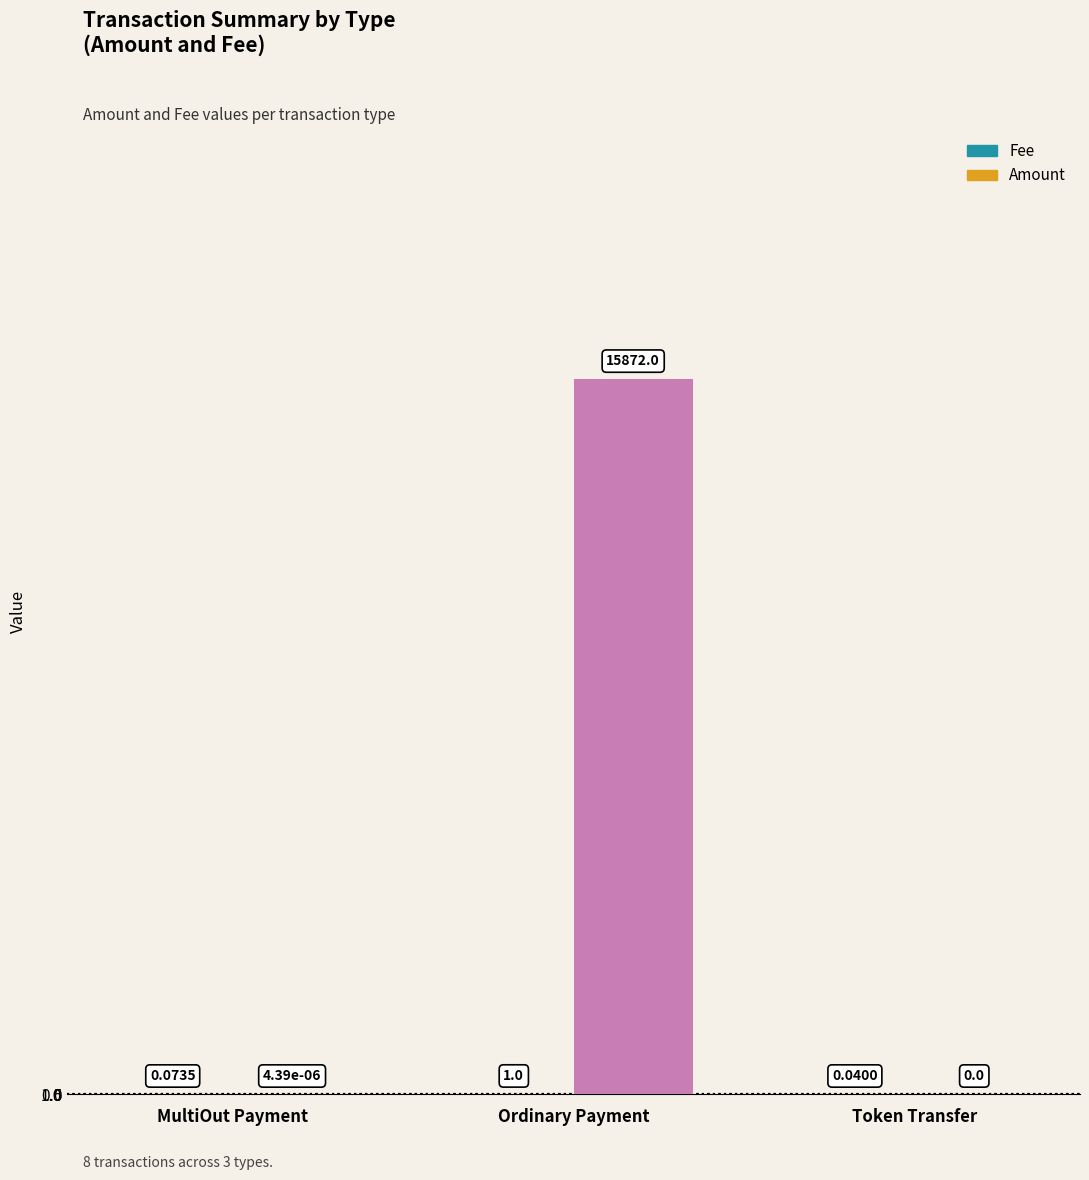

Which category has the highest value in the Amount series?

Ordinary Payment